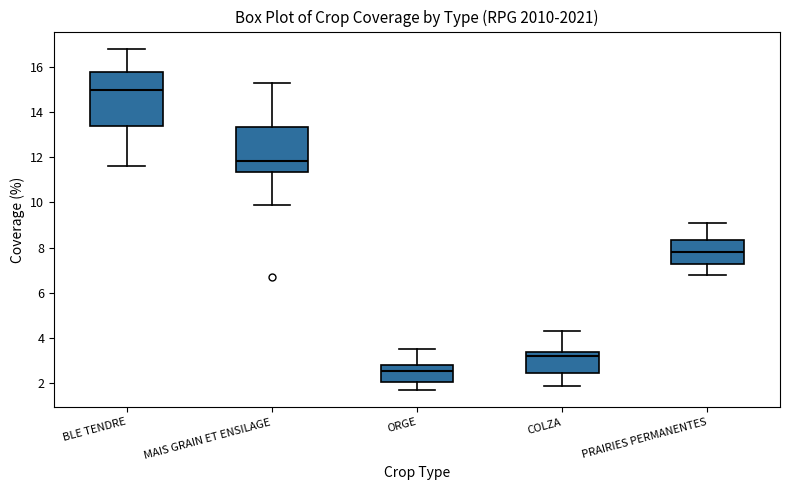

Reading left to right, transcribe this box plot: for each box, give where its median line is, the range the box spans, and where its two whiskers end, as read against the y-axis. The values are not printed on the chart, so give them approximately, as read against the axis.

BLE TENDRE: median 15.0, box 13.4 to 15.8, whiskers 11.6 to 16.8
MAIS GRAIN ET ENSILAGE: median 11.8, box 11.4 to 13.4, whiskers 10.0 to 15.4
ORGE: median 2.6, box 2.0 to 2.8, whiskers 1.8 to 3.6
COLZA: median 3.2, box 2.4 to 3.4, whiskers 2.0 to 4.4
PRAIRIES PERMANENTES: median 7.8, box 7.2 to 8.4, whiskers 6.8 to 9.2